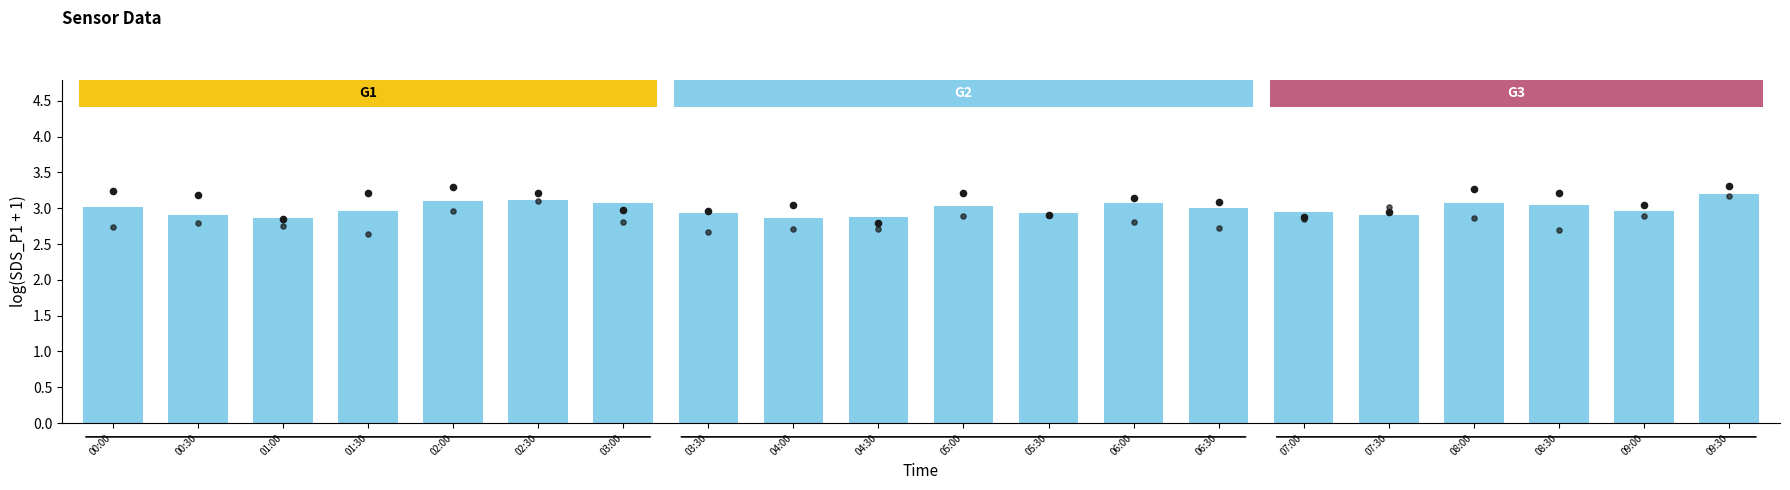

What are all the series names shown in the legend?

SDS_P1, SDS_P1 samples, SDS_P2 samples